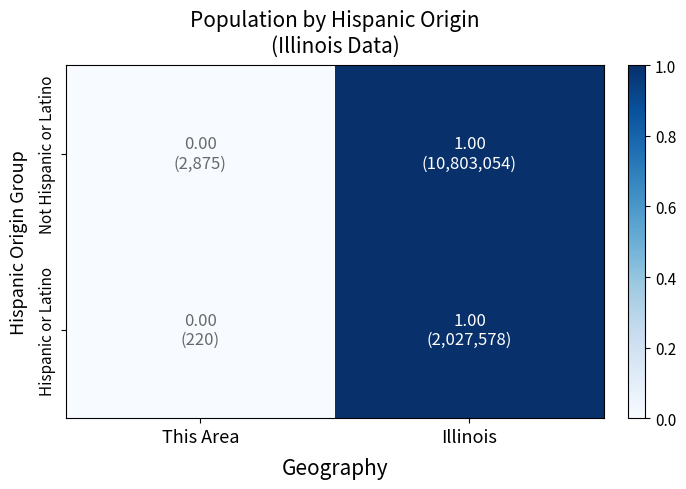

How many categories are shown in the chart?

2